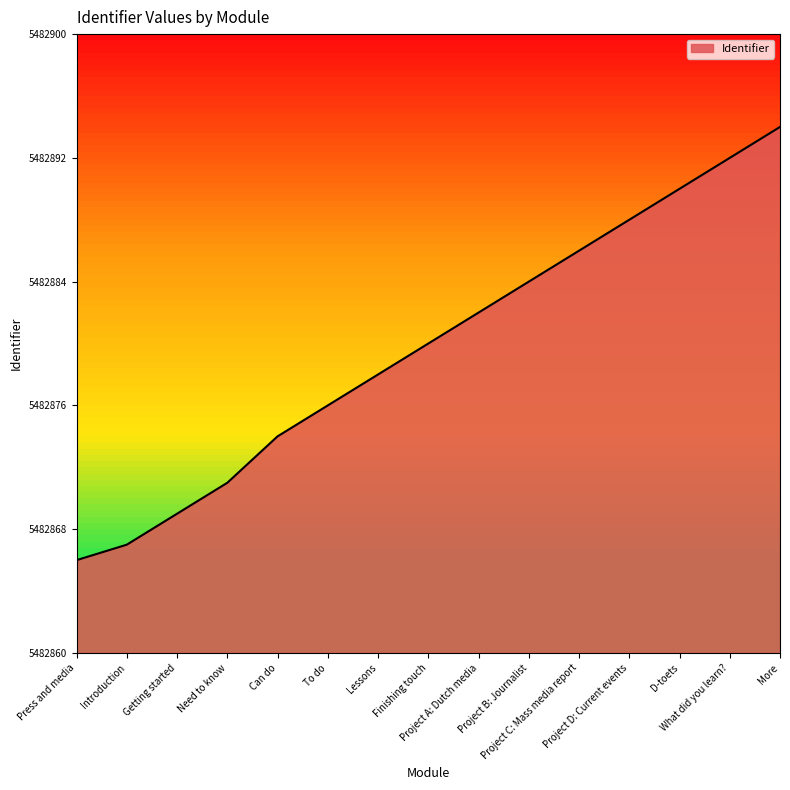

Reading left to right, what are all the values shown in this chart?

5482866	5482867	5482869	5482871	5482874	5482876	5482878	5482880	5482882	5482884	5482886	5482888	5482890	5482892	5482894